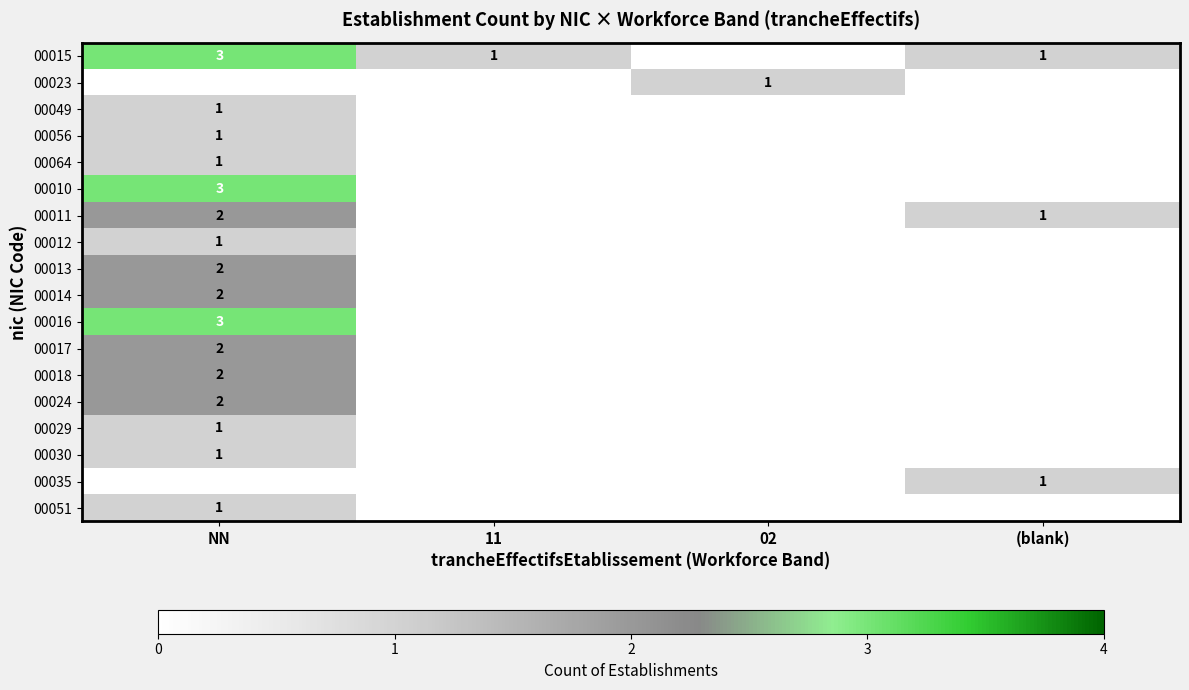

The 00016 series shows 3 at NN. True or false?

True